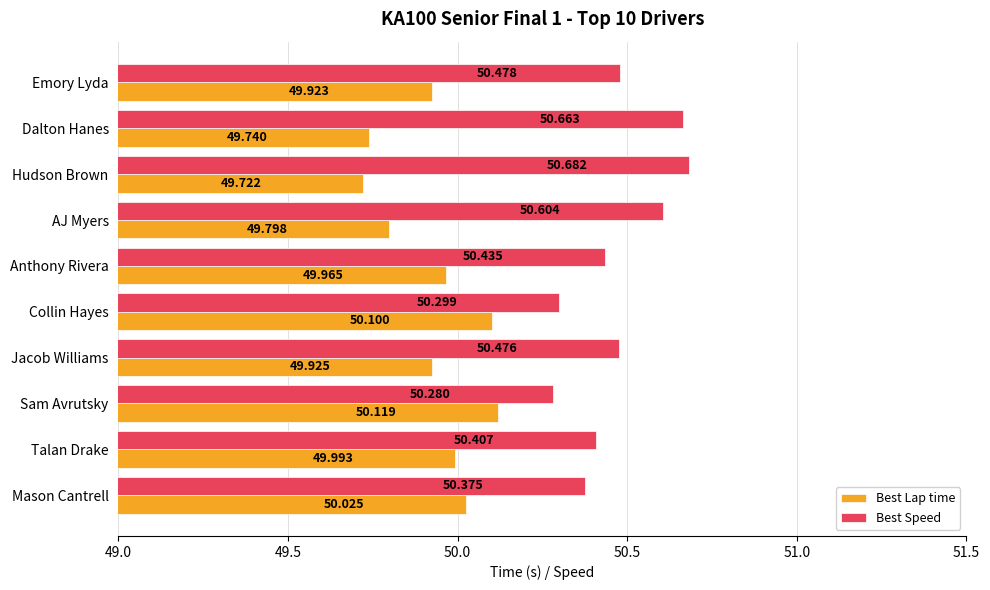

At which category is the sum across all series the highest?

Hudson Brown